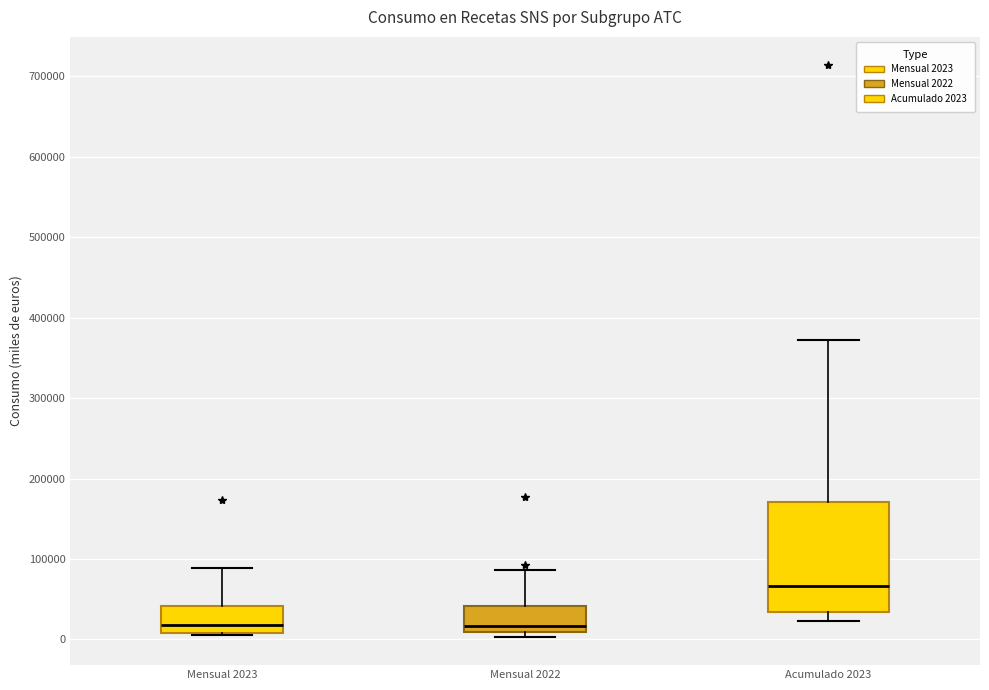

Where does the median line of the box for Mensual 2022 sit on the y-axis? The values are not printed on the chart, so give them approximately, as read against the axis.

20000